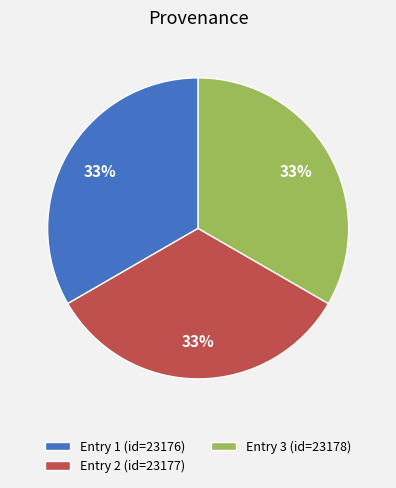

Do Entry 1 (id=23176) and Entry 3 (id=23178) together represent more than half of the pie?

Yes